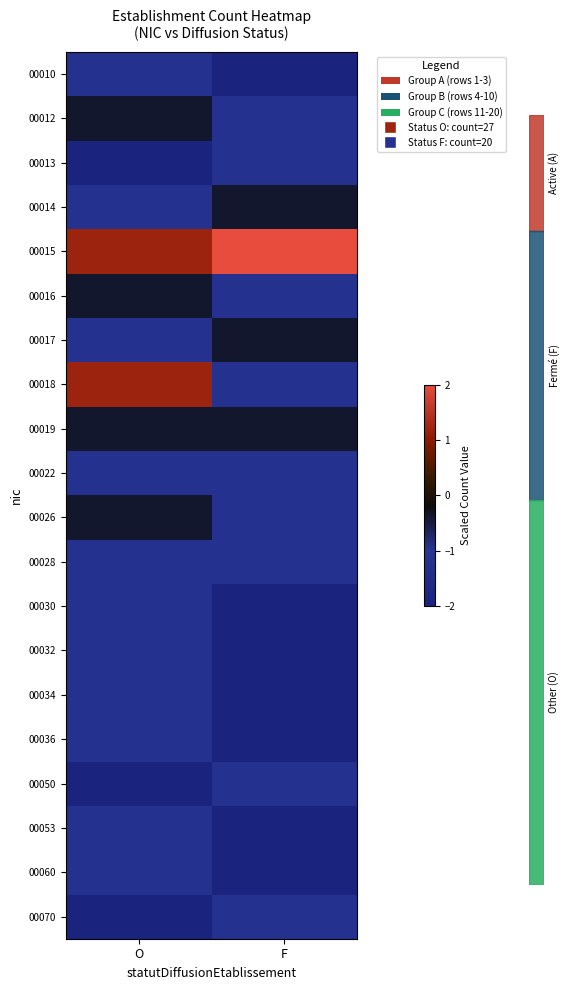

Between O and F, which series saw the biggest shift?

00018